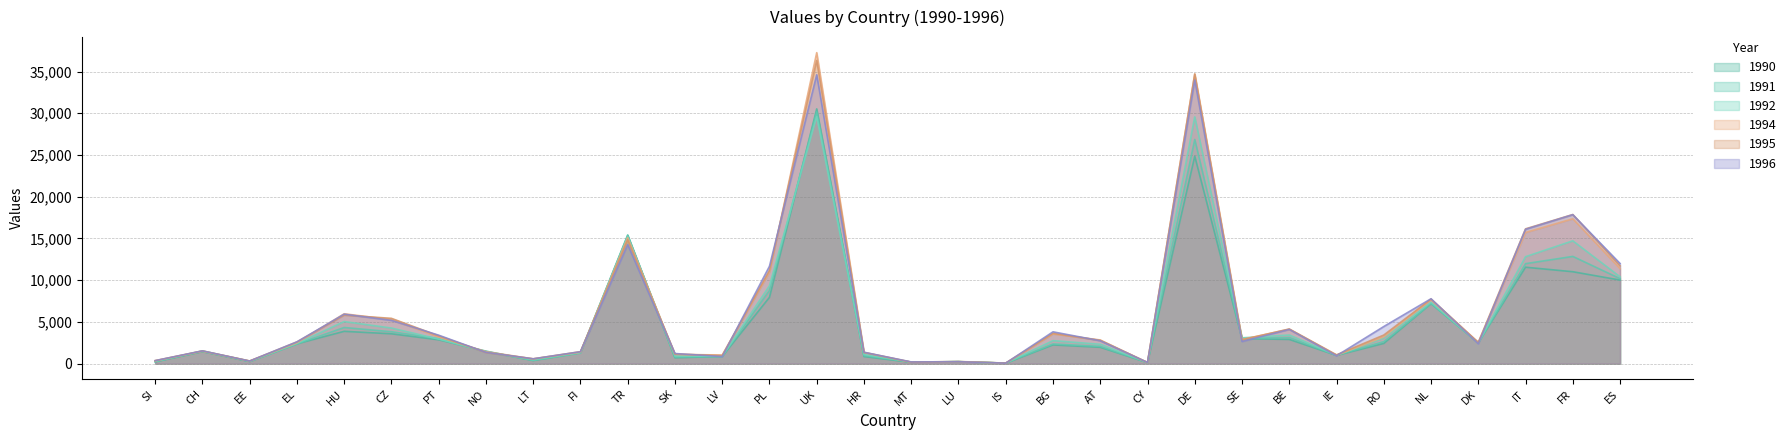

Rank the categories by 1995 value from lowest to highest.

IS, CY, MT, LU, EE, SI, LT, LV, IE, SK, HR, NO, FI, CH, DK, EL, AT, SE, PT, RO, BG, BE, CZ, HU, NL, PL, ES, TR, IT, FR, DE, UK